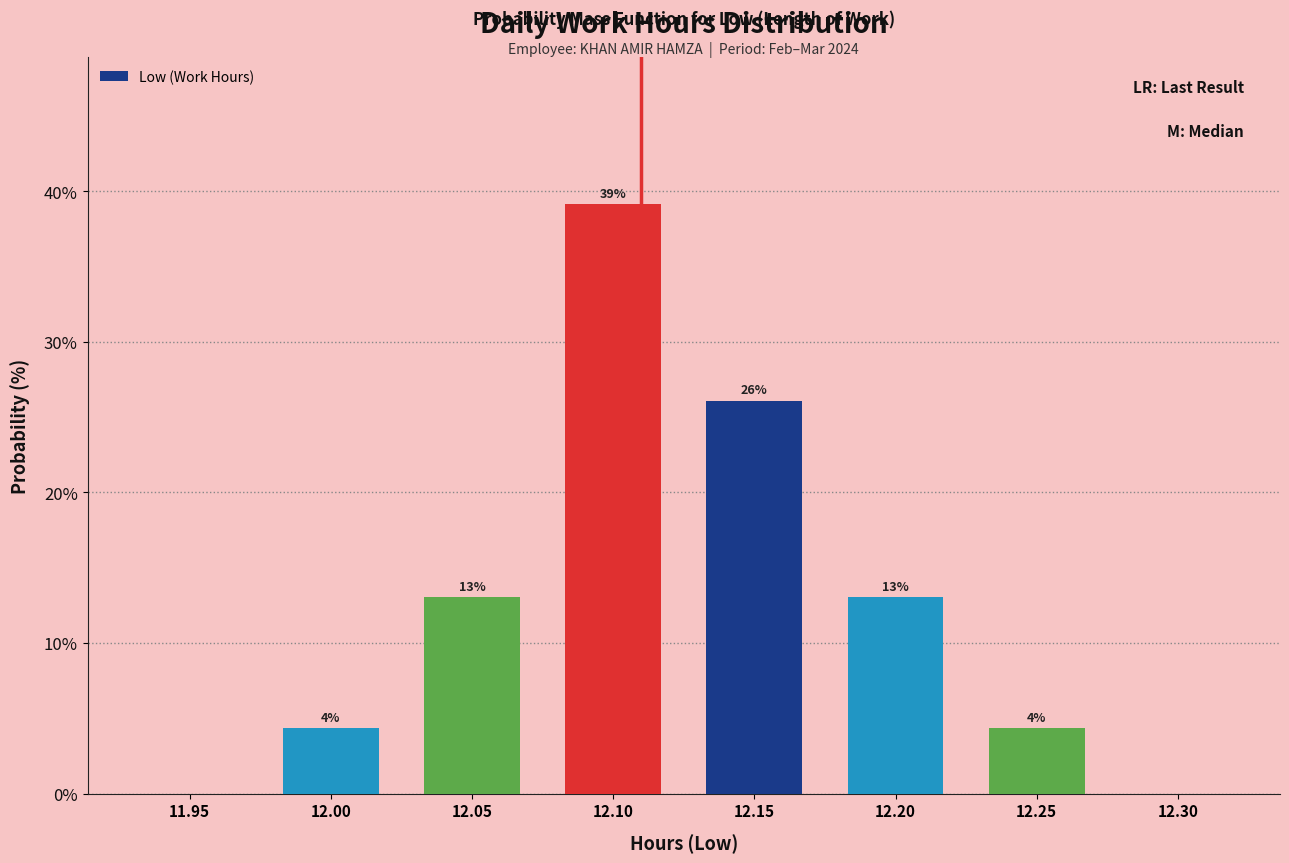

The value at 11.95 is 0.0. True or false?

True